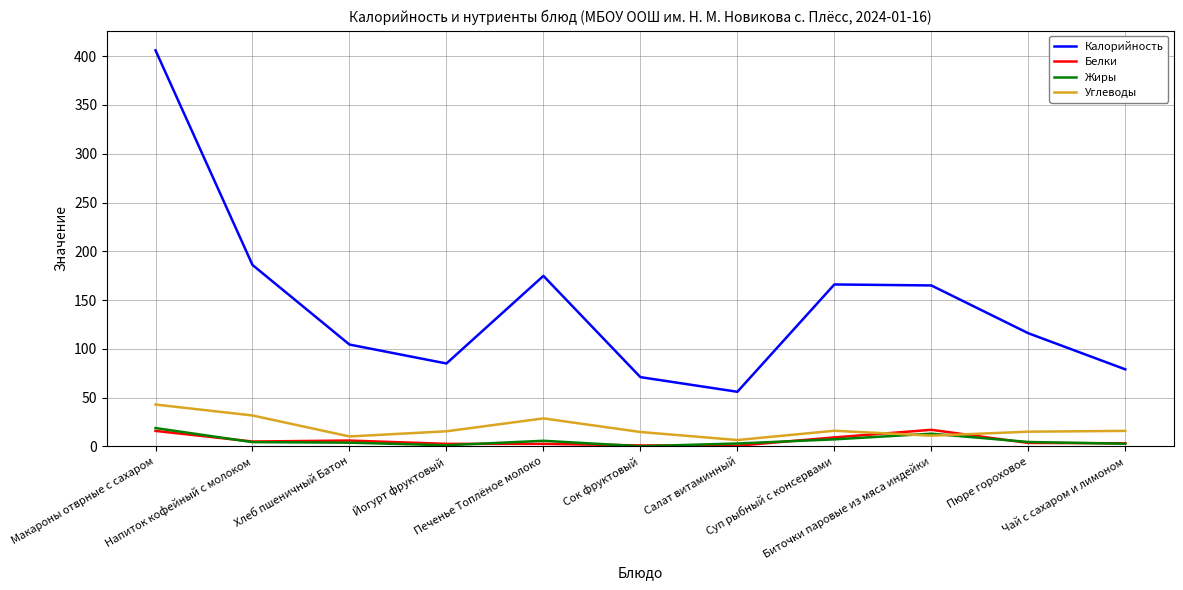

What is the minimum value shown in the chart?

0.2